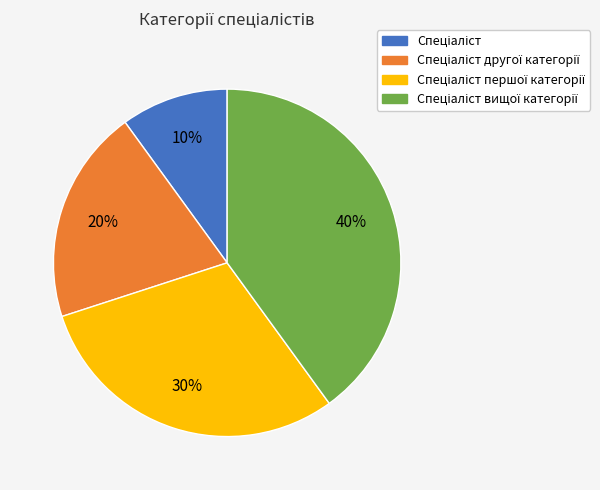

To the nearest percent, what is the average slice percentage?

25%